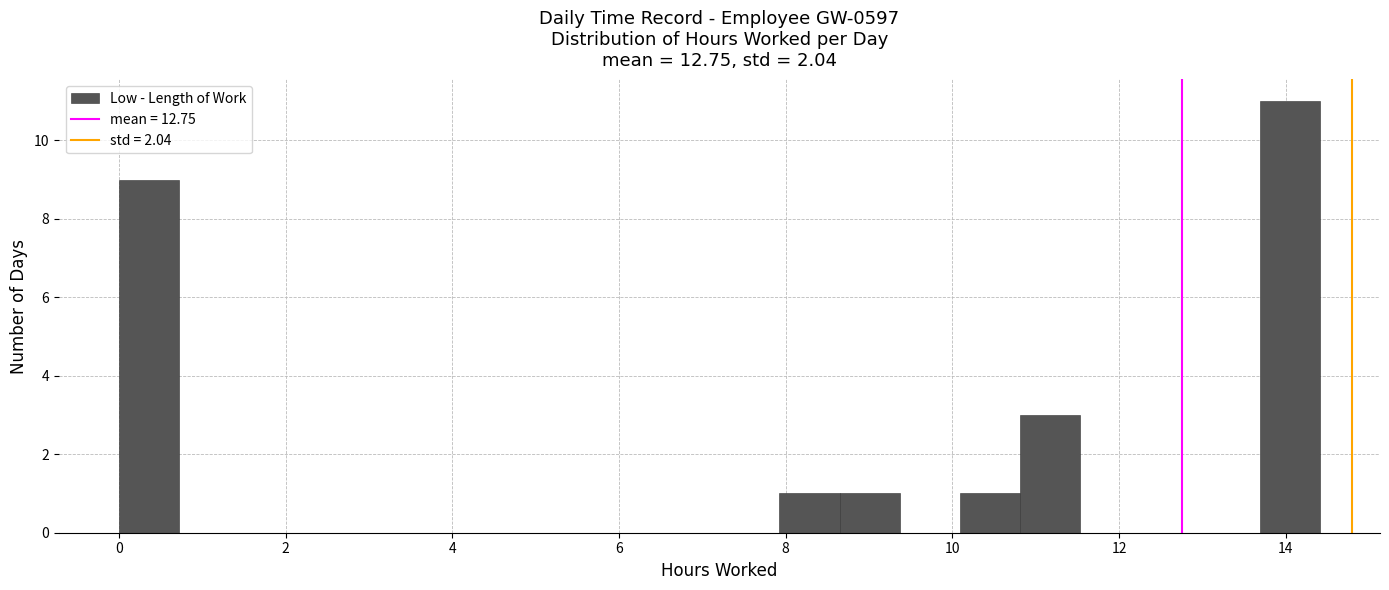

Read against the x-axis, roughly where is the centre of the tallest bar?

14.0